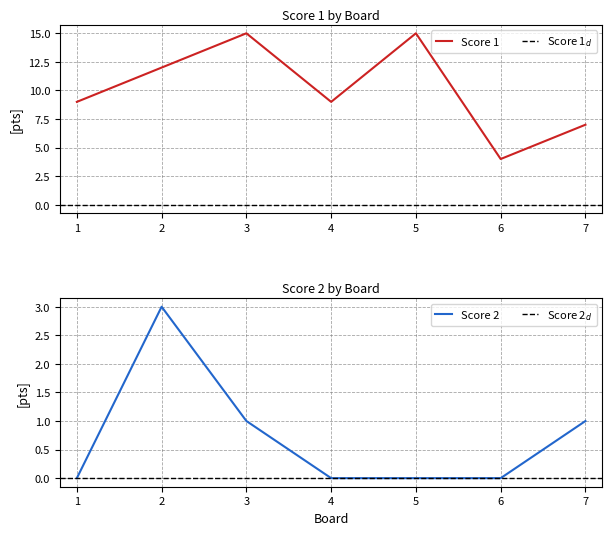

Is the value of Score 2 at 6 greater than the value of Score 1 at 4?

No